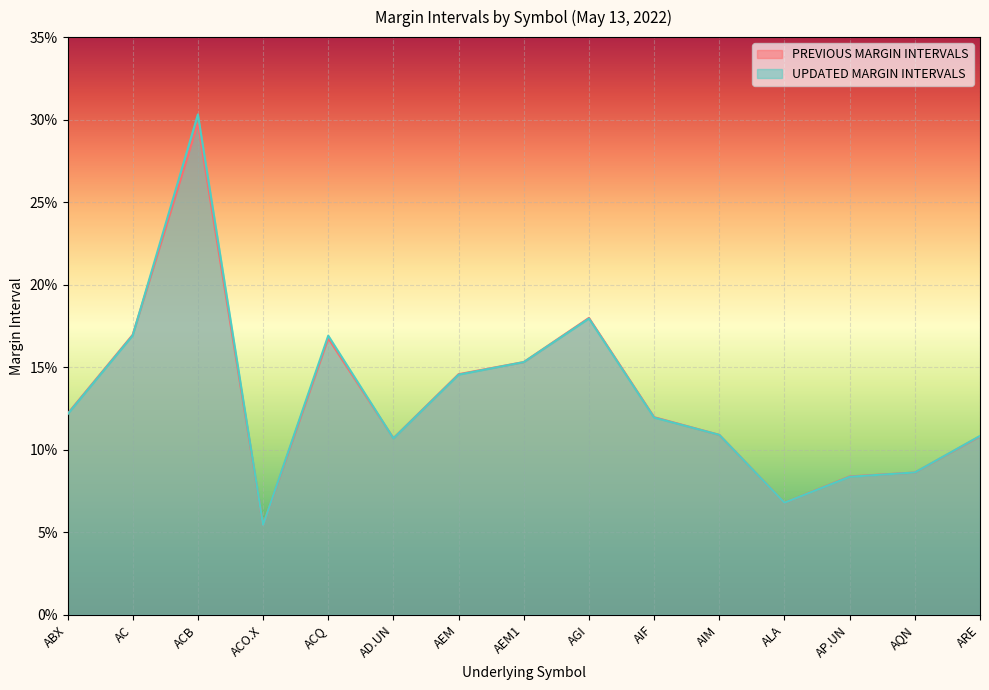

What is the average value of the UPDATED MARGIN INTERVALS series?

0.1